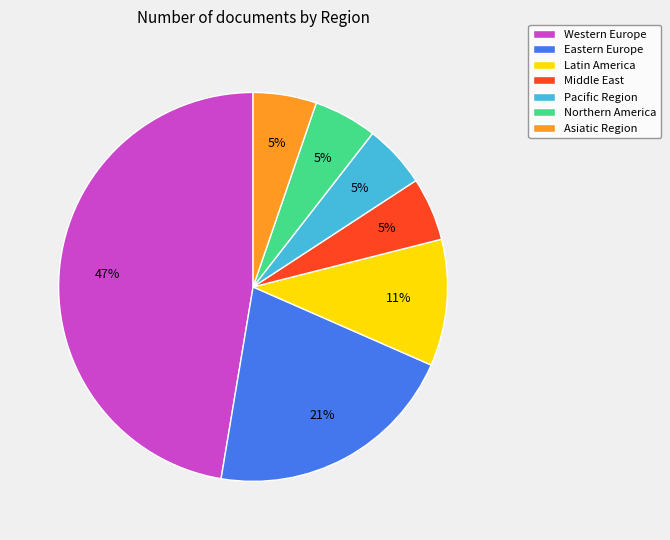

Which slice is the largest?

Western Europe